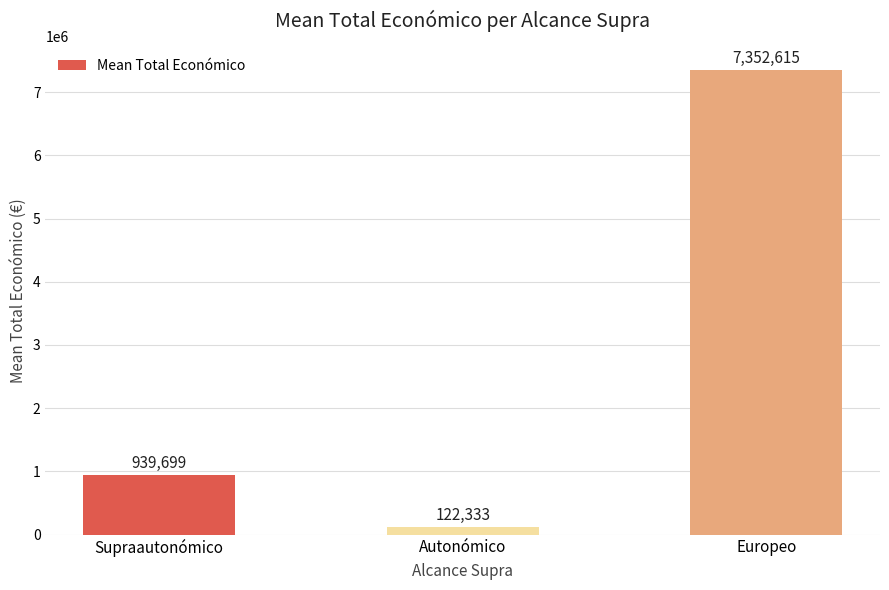

At which label does the data first exceed 939698?

Supraautonómico